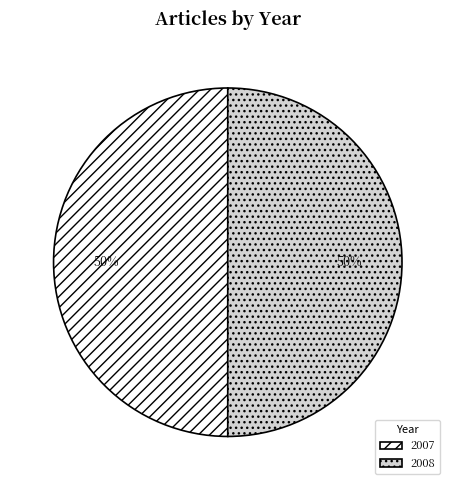

To the nearest percent, what is the average slice percentage?

50%